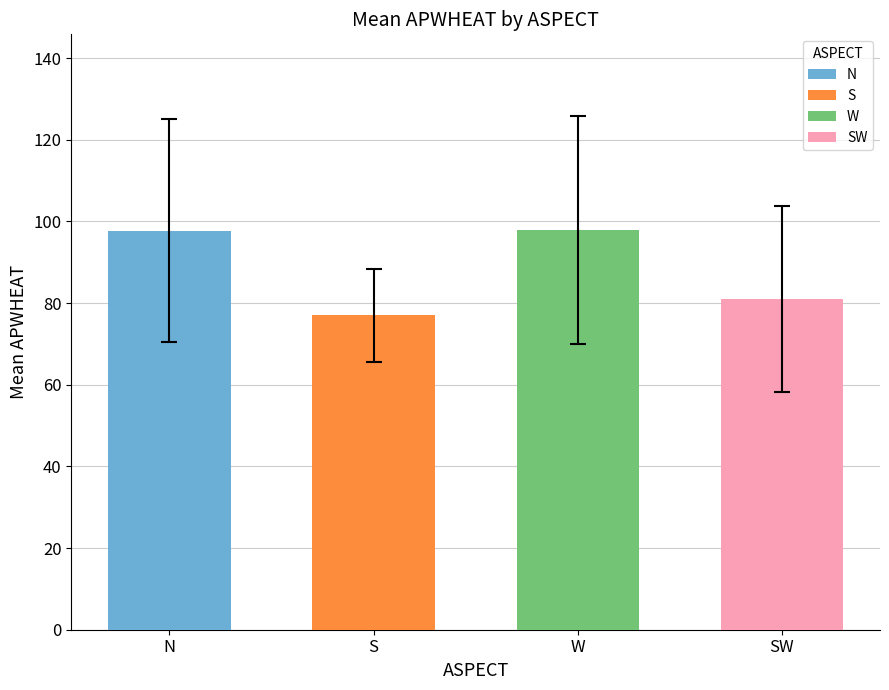

What is the difference between the second highest and second lowest values?

16.7